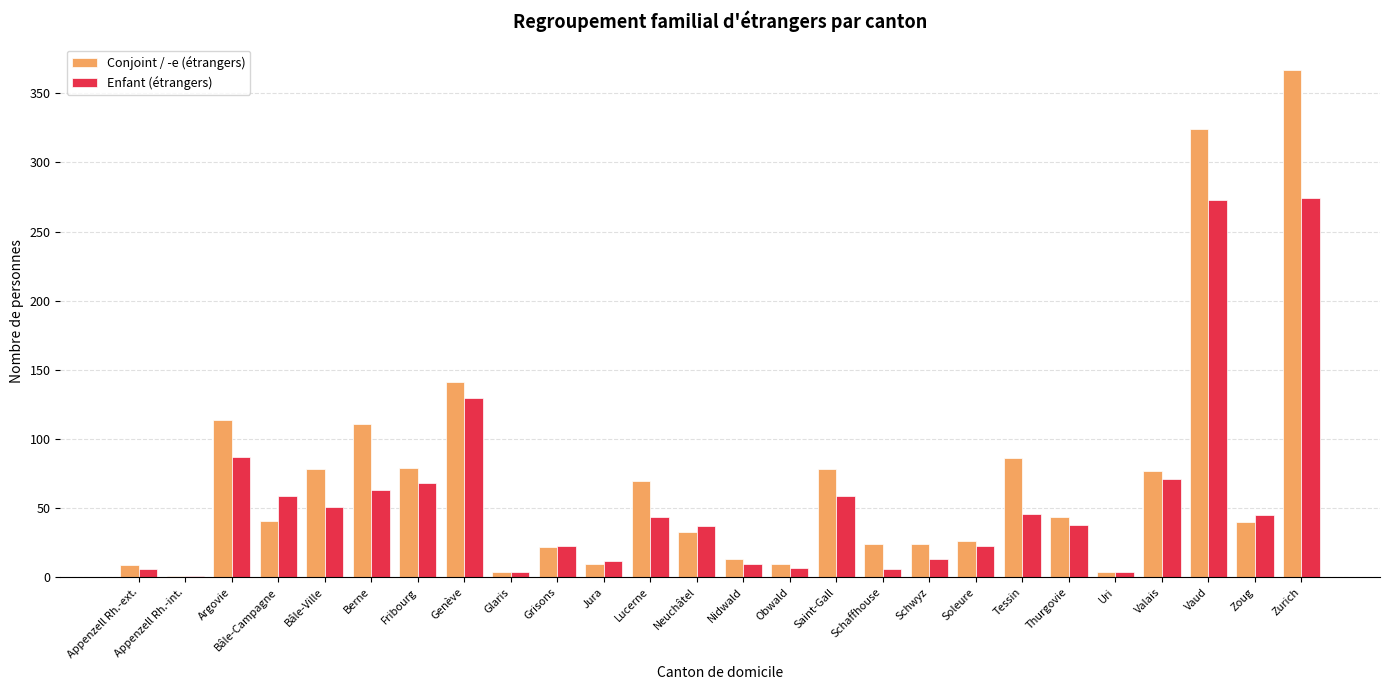

Between Grisons and Zoug, which series saw the biggest shift?

Enfant (étrangers)